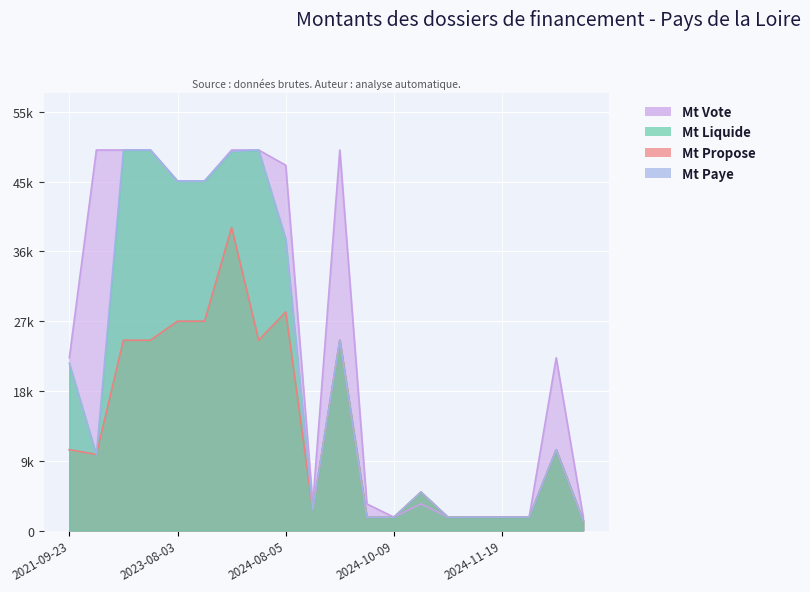

Is it true that Mt Propose equals 1292.6 at 2025-01-24?

True